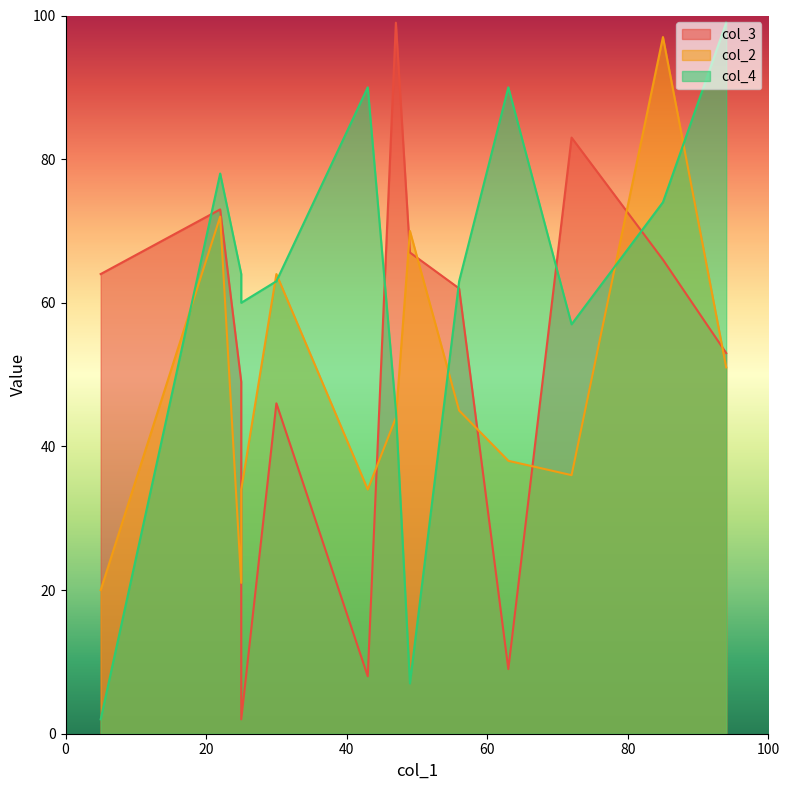

What is the greatest value displayed?

99